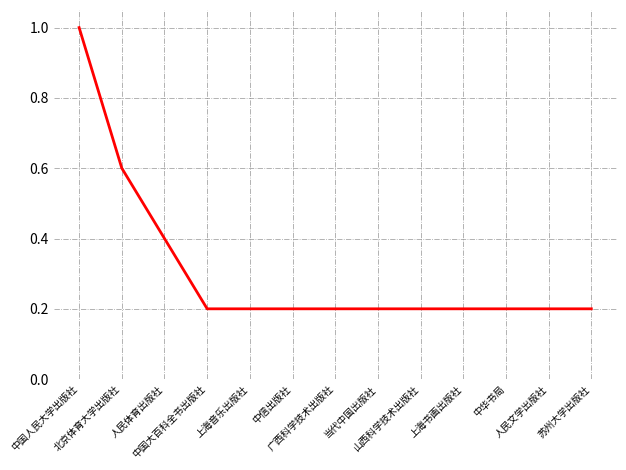

Which has a higher value, 北京体育大学出版社 or 上海音乐出版社?

北京体育大学出版社